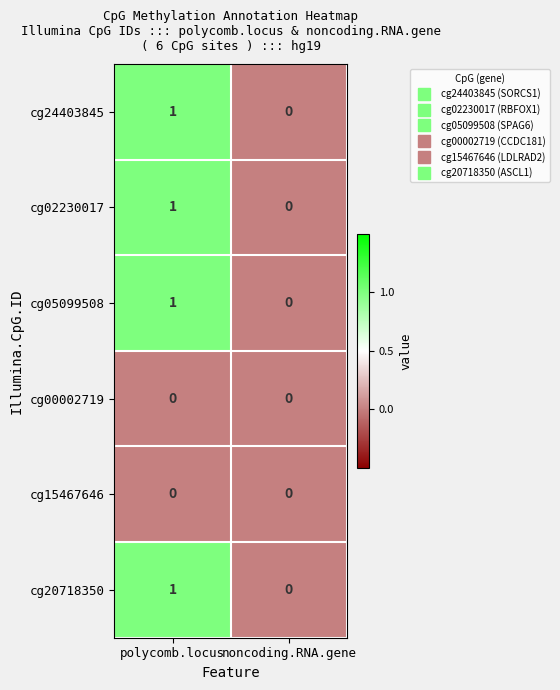

Rank the categories by cg24403845 value from lowest to highest.

noncoding.RNA.gene, polycomb.locus